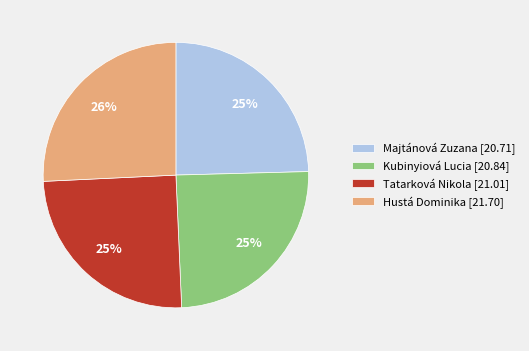

What is the largest slice in the pie chart?

Hustá Dominika